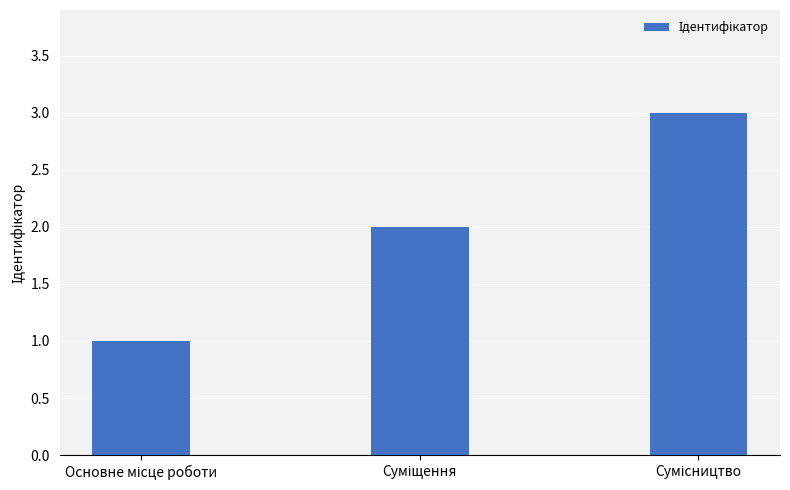

What is the value of the 3rd bar from the left?

3